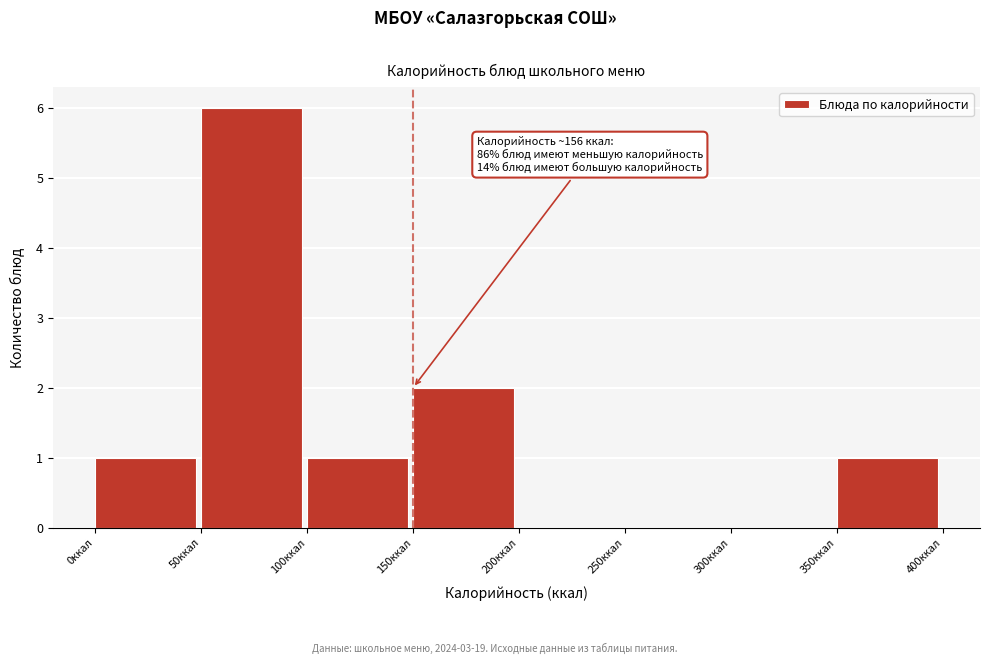

Which range on the x-axis has the tallest bar?

50 to 100